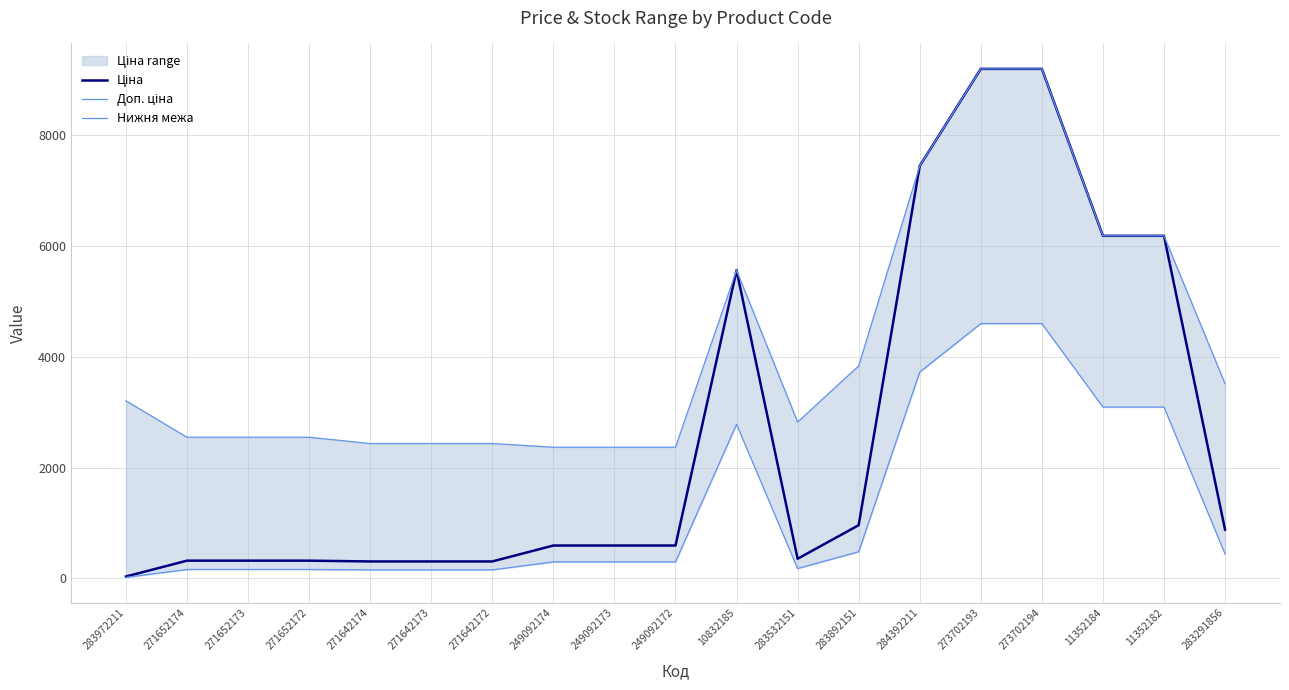

How many lines are shown in the chart?

3